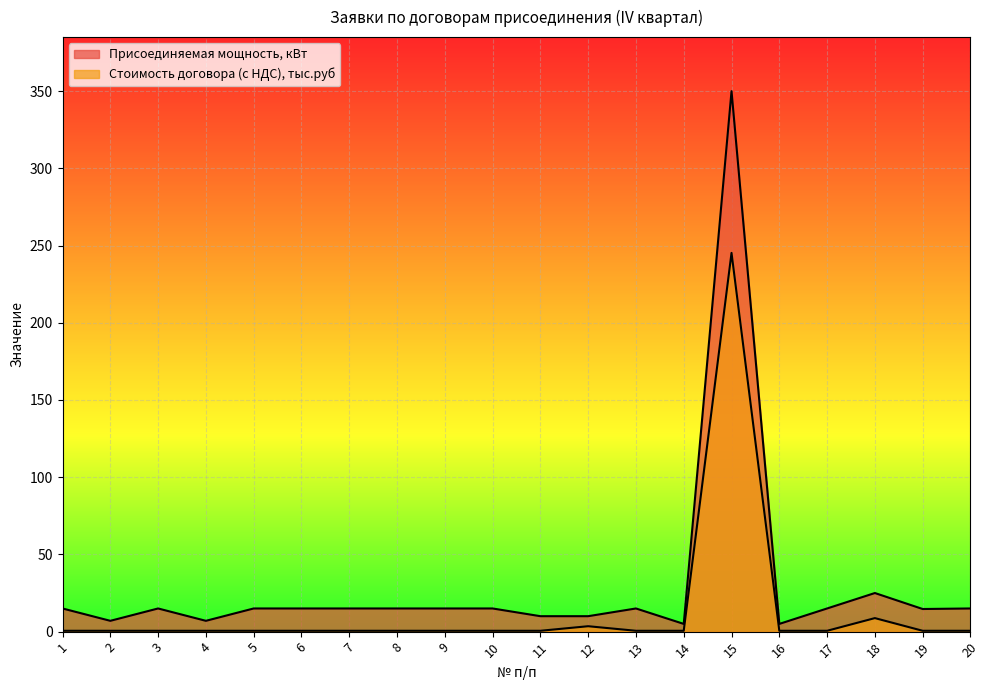

How many lines are shown in the chart?

2